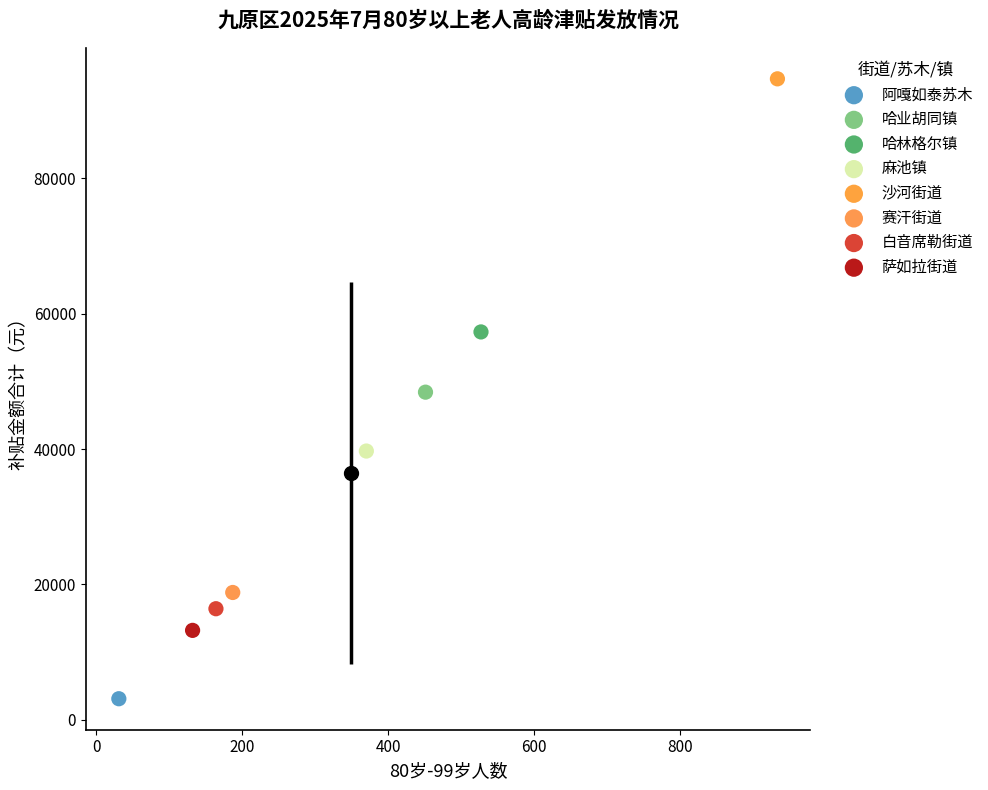

What are all the series names shown in the legend?

阿嘎如泰苏木, 哈业胡同镇, 哈林格尔镇, 麻池镇, 沙河街道, 赛汗街道, 白音席勒街道, 萨如拉街道